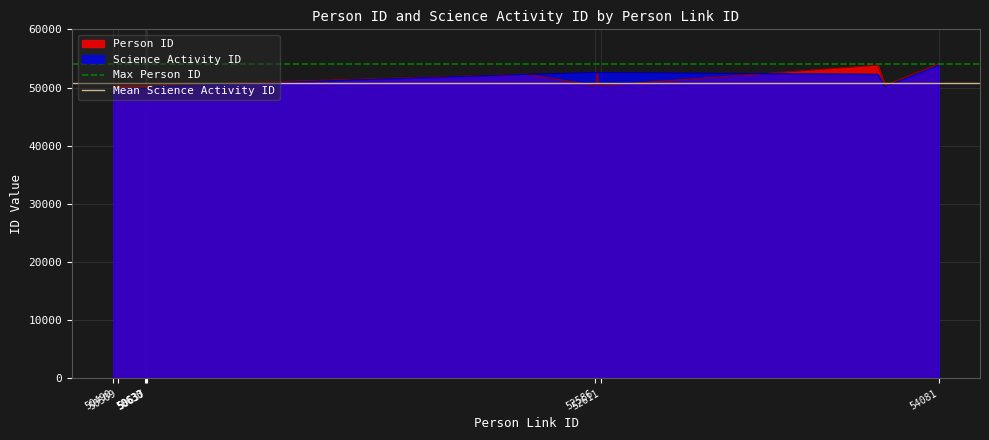

What is the minimum value for Person ID?

50234